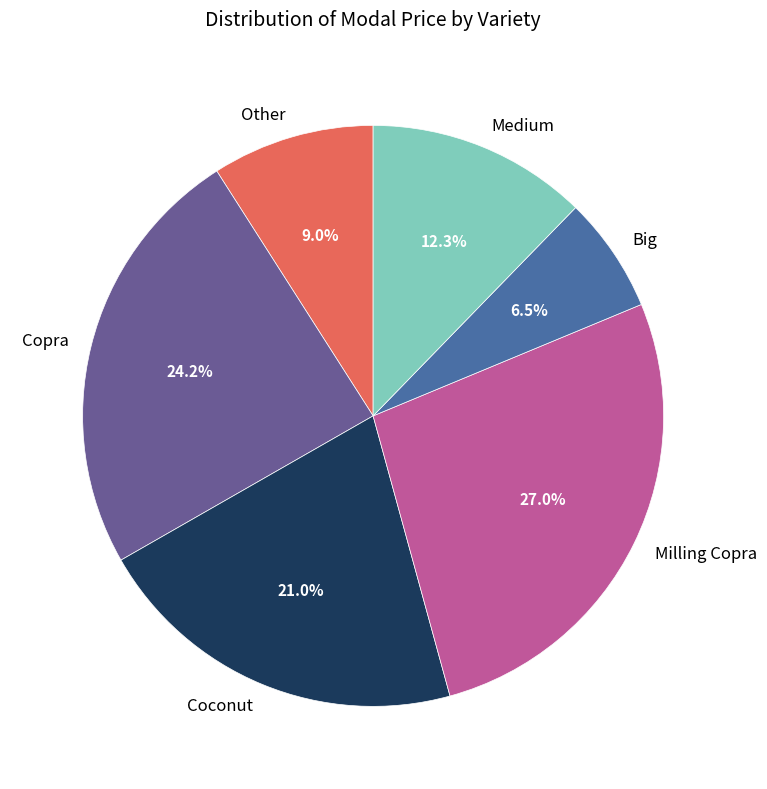

To the nearest percent, what portion does Copra represent?

24%